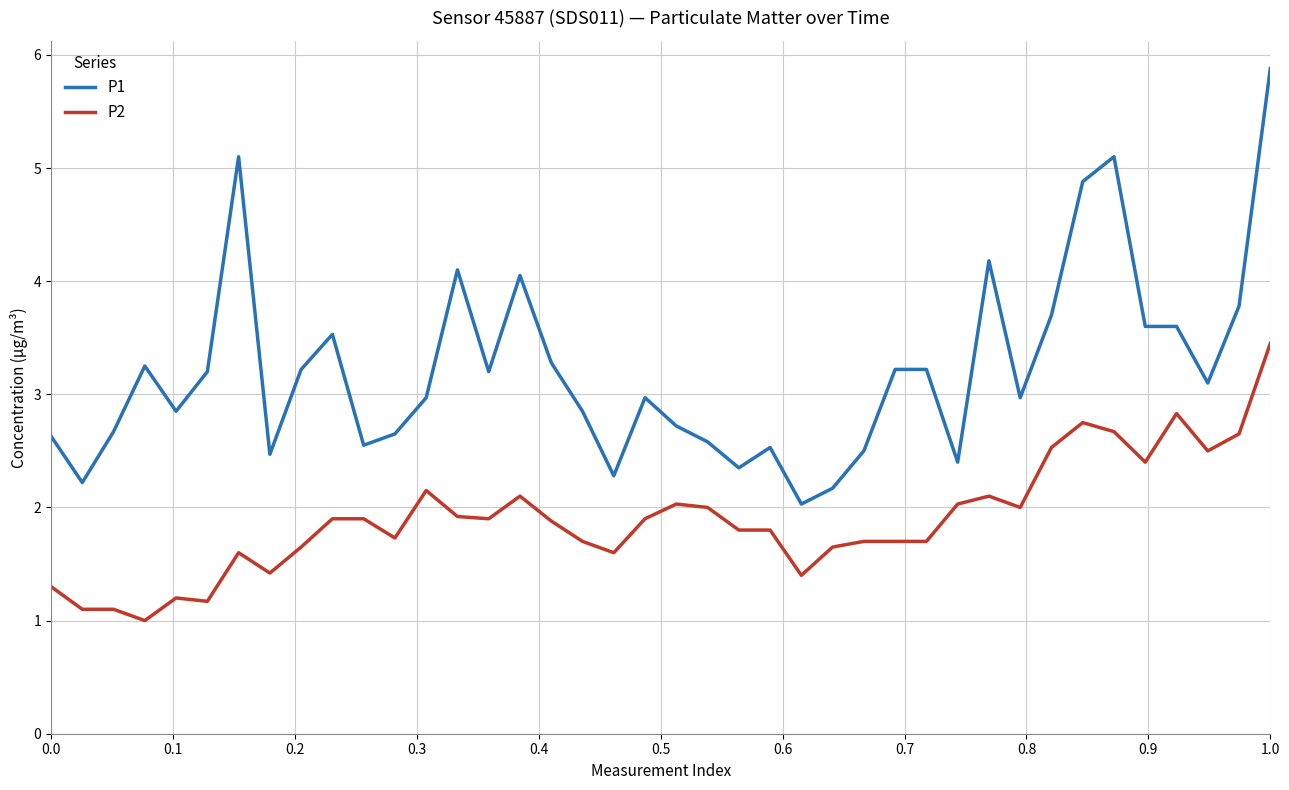

Which series has the largest total across all categories?

P1